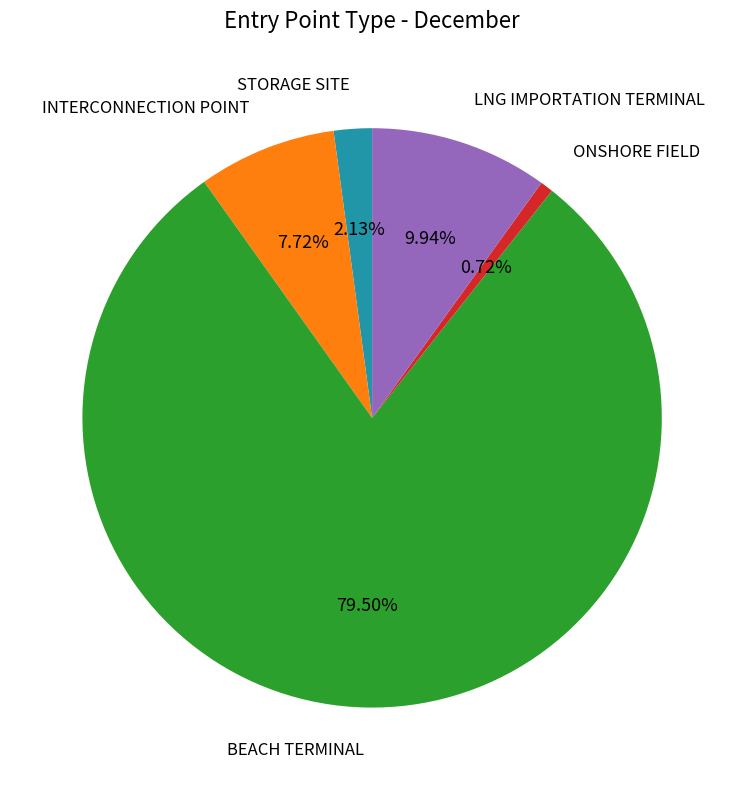

Is there any slice that represents more than half of the pie?

Yes